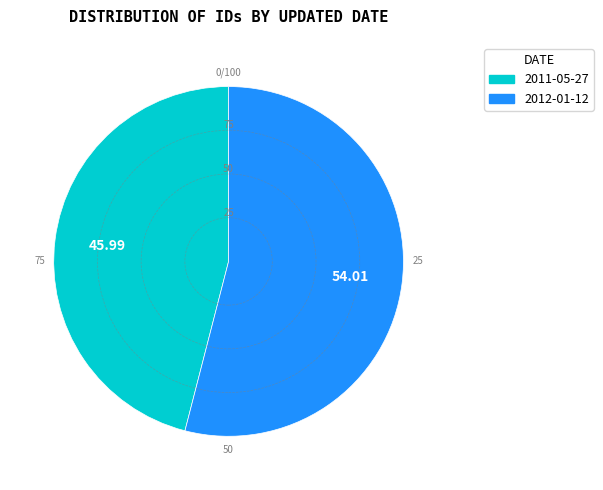

Which slice is the largest?

2012-01-12